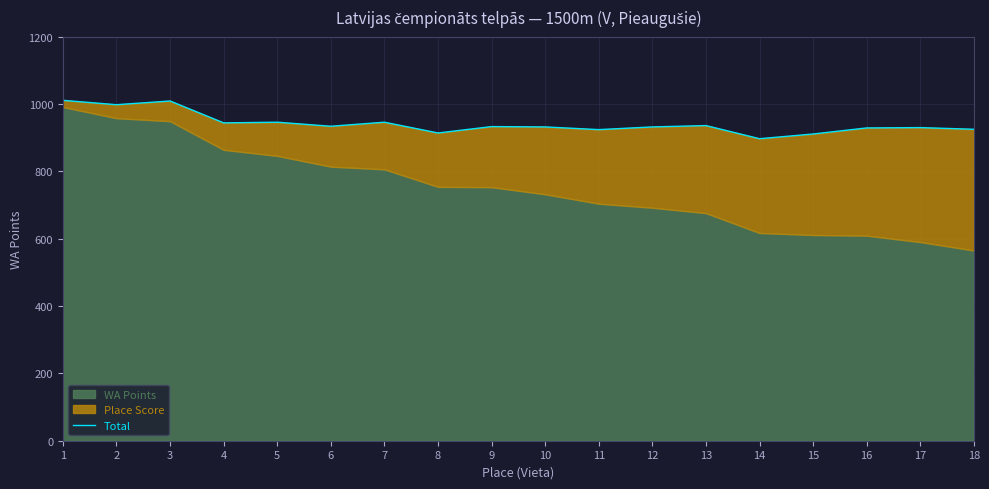

Does the chart have visible grid lines?

Yes